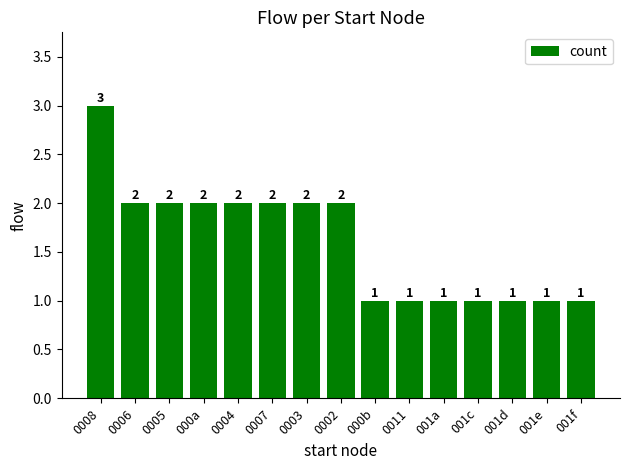

Where does the data first go above 2?

0008